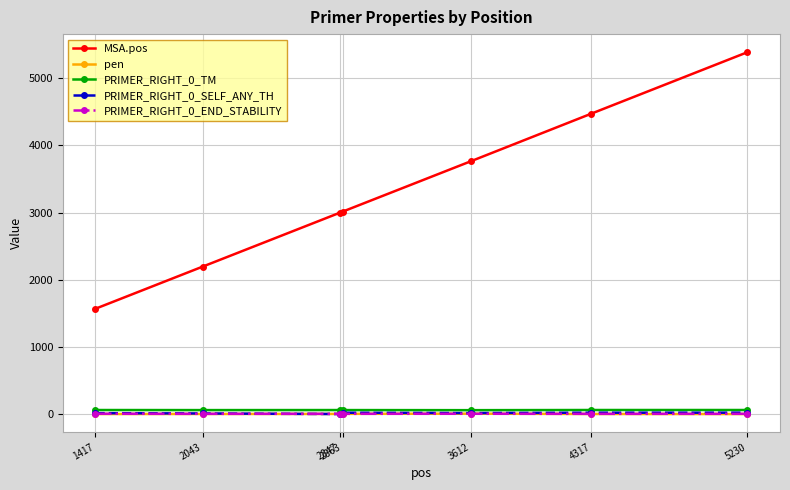

In pen, how many points are higher than both neighbors (excluding endpoints)?

1